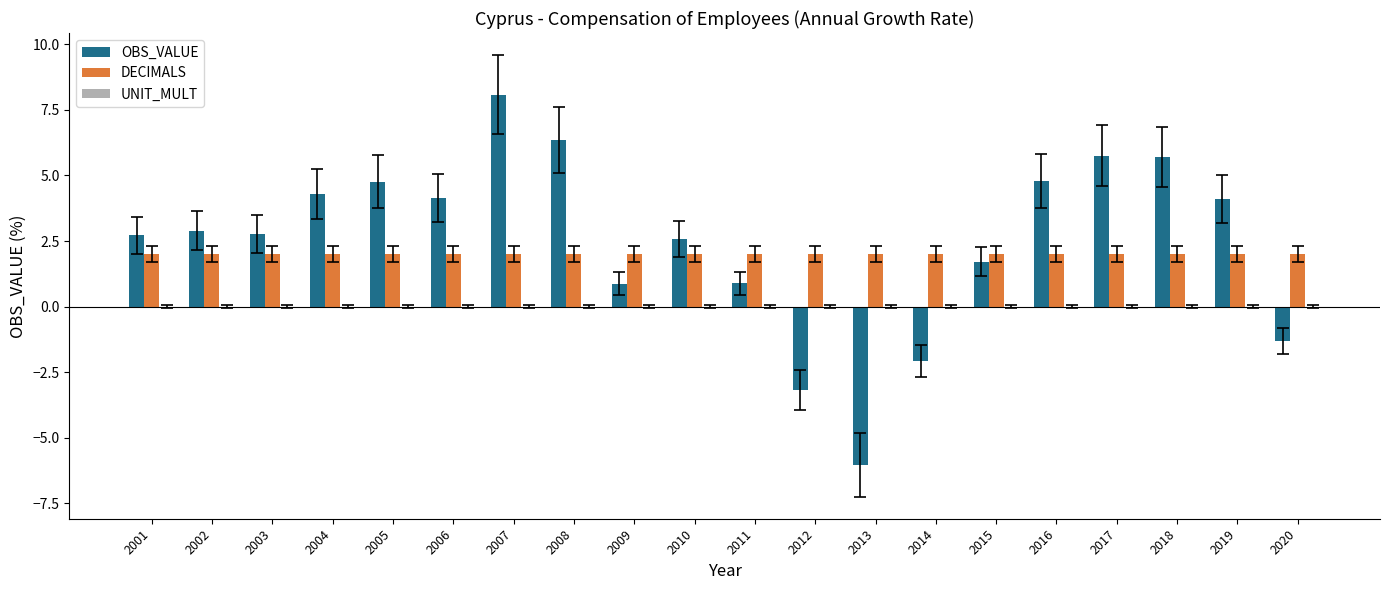

Are the bars grouped side by side (vs. stacked)?

Yes